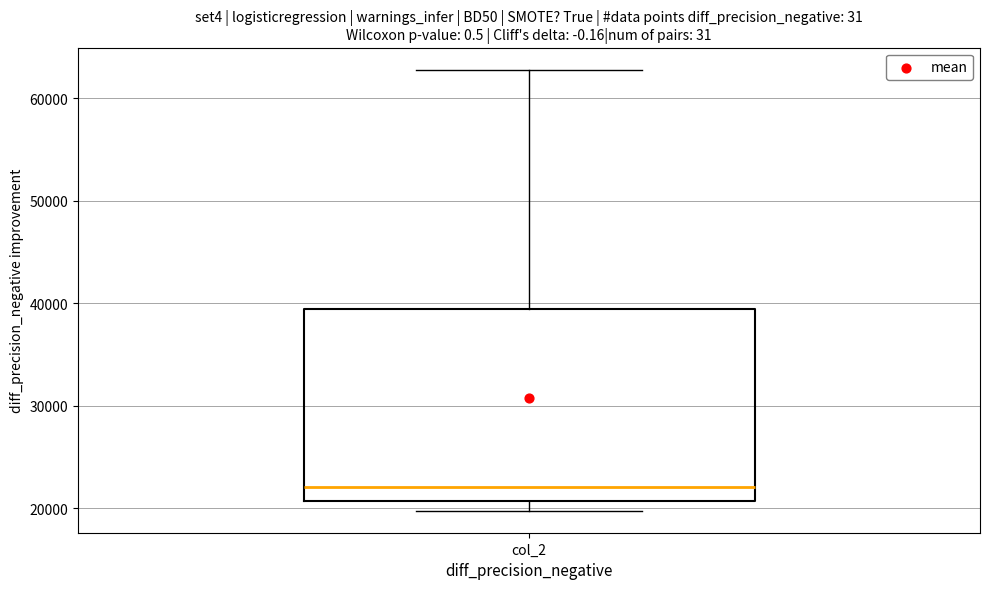

Transcribe this box plot: give where the median line is, the range the box spans, and where the two whiskers end, as read against the y-axis. The values are not printed on the chart, so give them approximately, as read against the axis.

median 22000, box 21000 to 39000, whiskers 20000 to 63000